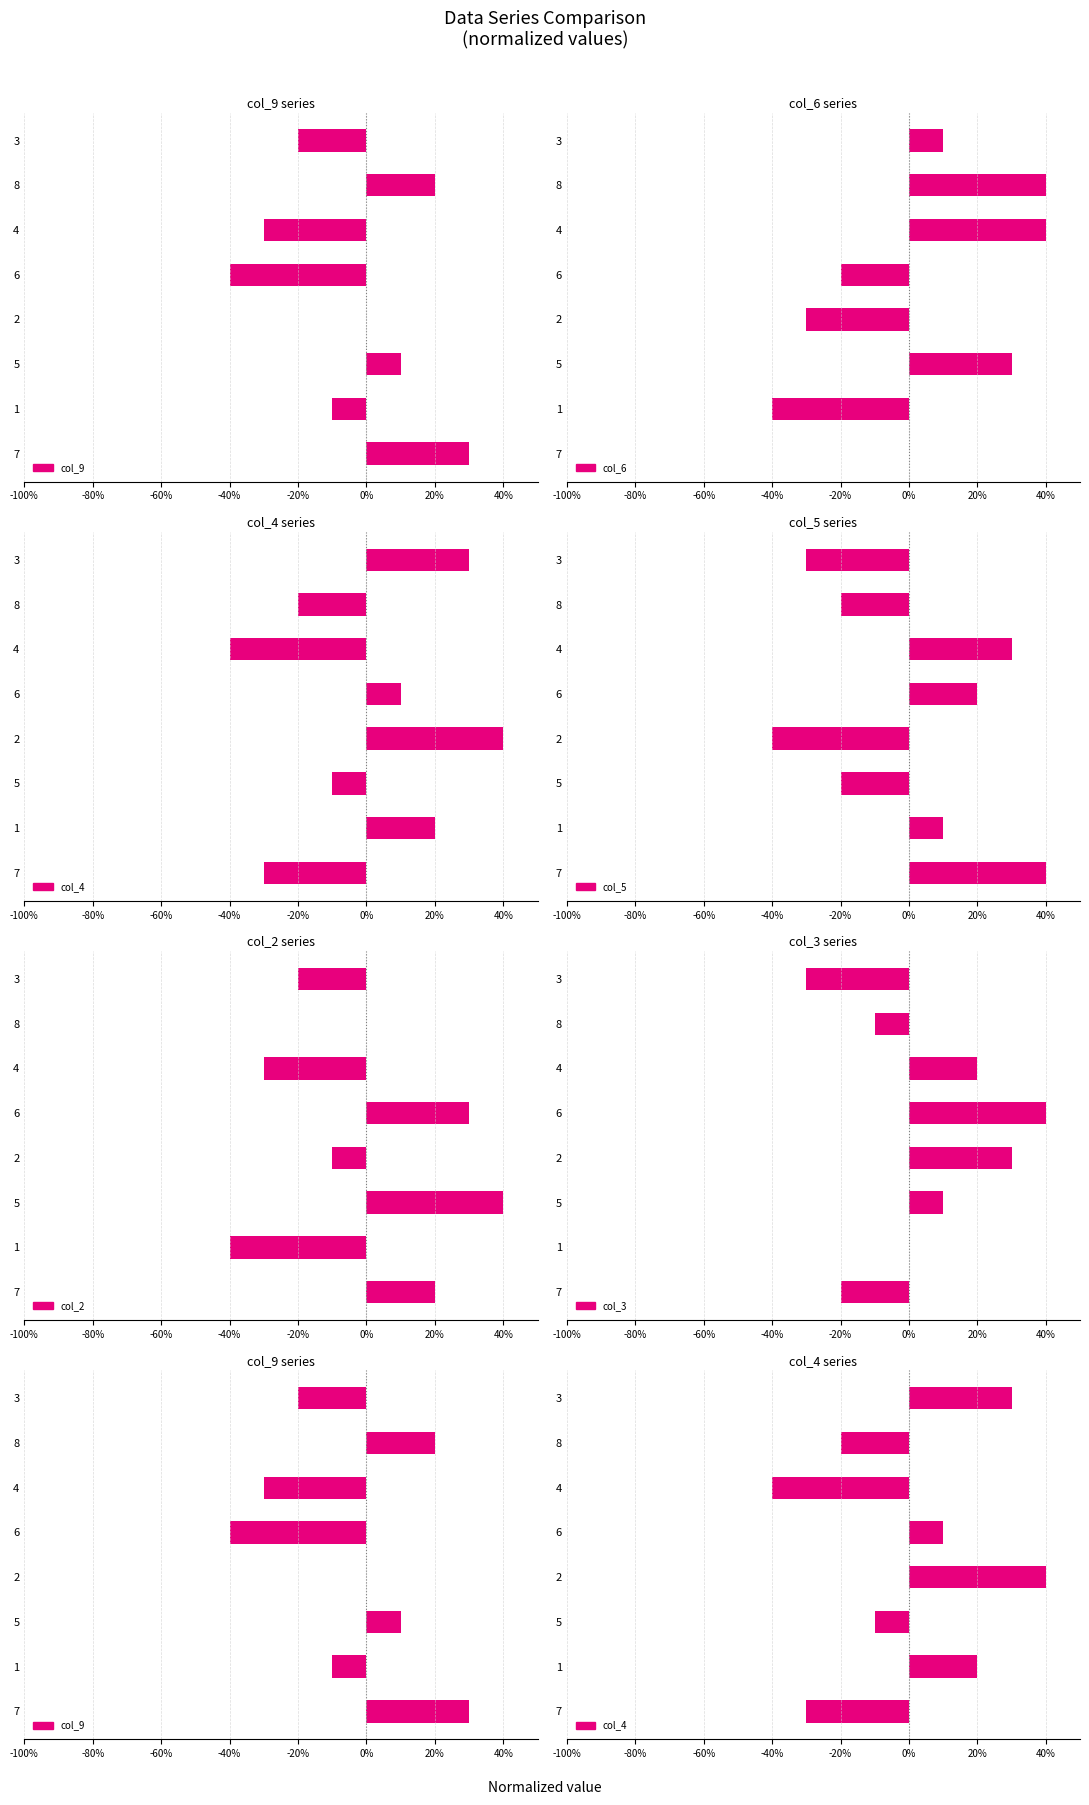

Count the number of categories in the chart.

8